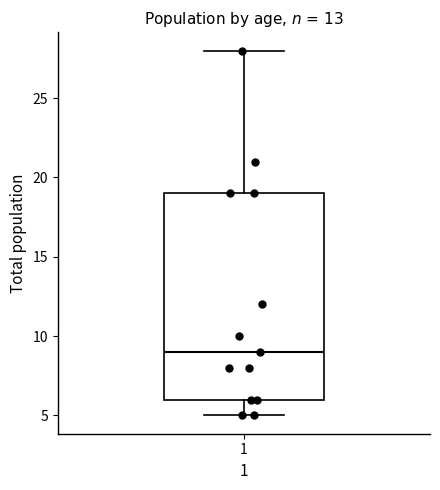

Transcribe this box plot: give where the median line is, the range the box spans, and where the two whiskers end, as read against the y-axis. The values are not printed on the chart, so give them approximately, as read against the axis.

median 9, box 6 to 19, whiskers 5 to 28